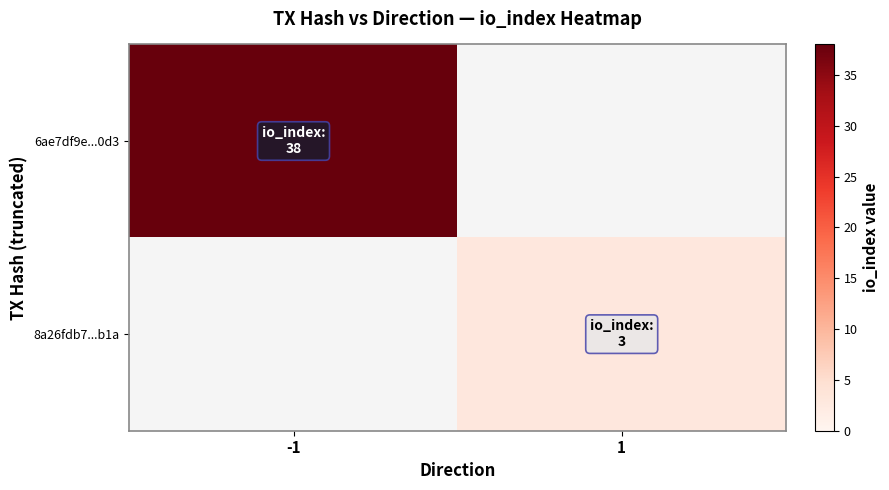

At -1, list the series in order from smallest to largest.

8a26fdb7...b1a, 6ae7df9e...0d3